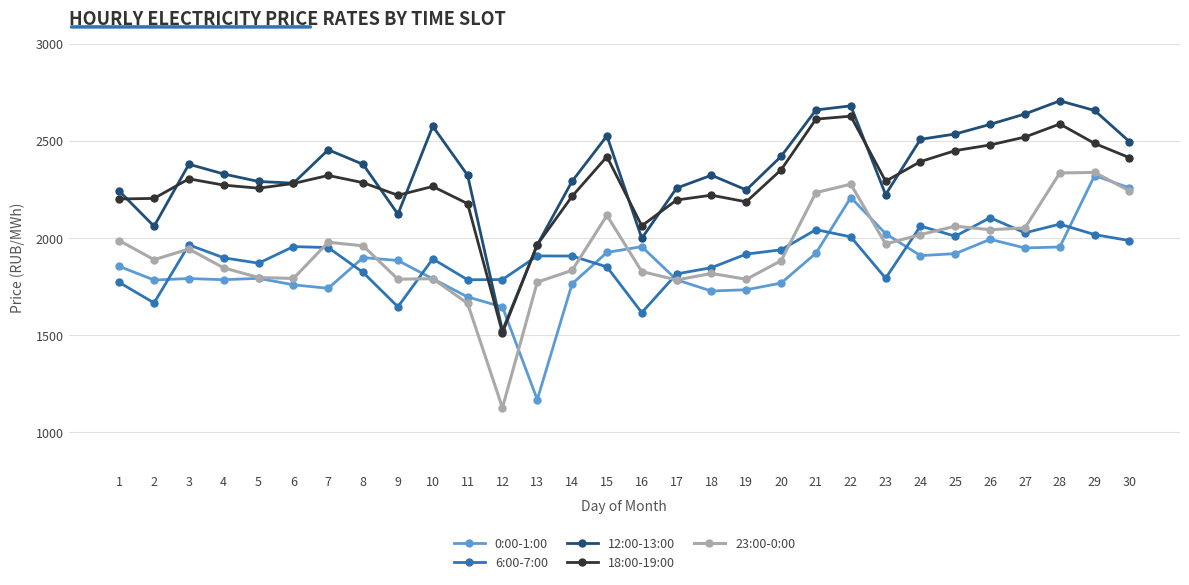

True or false: 23:00-0:00 has a value of 1796.8 at 5.

True